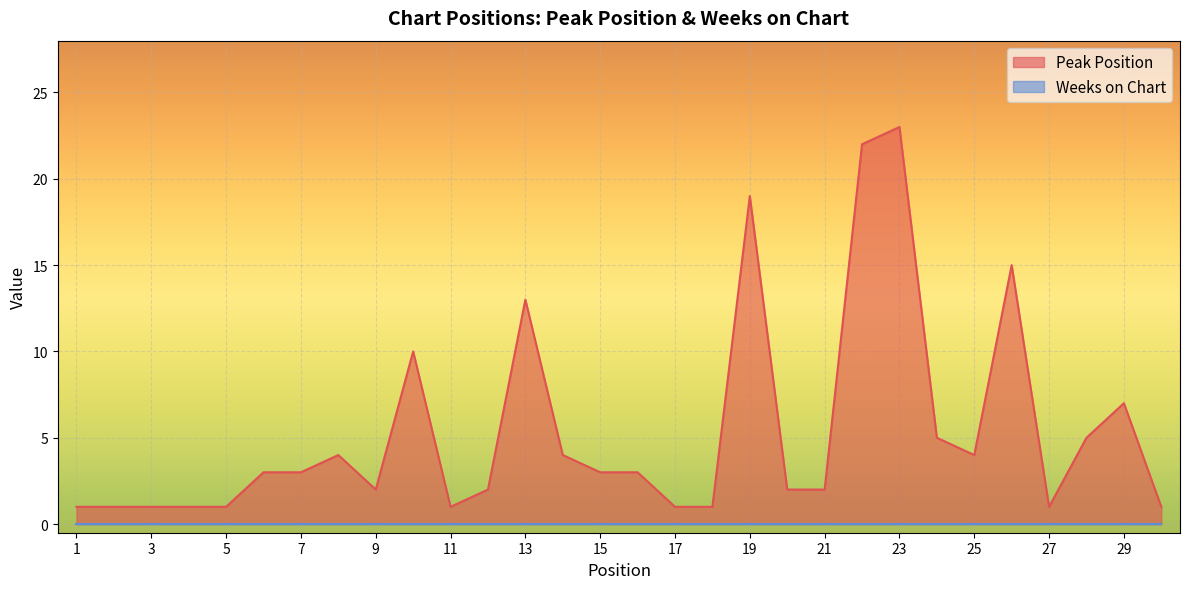

At which label is the value closest to 12?

13